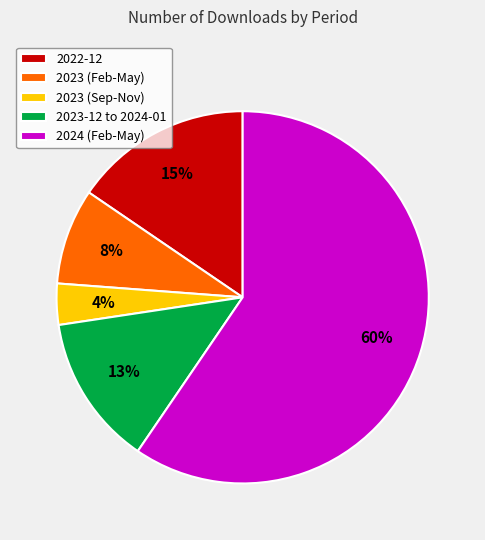

How many segments does this pie chart have?

5